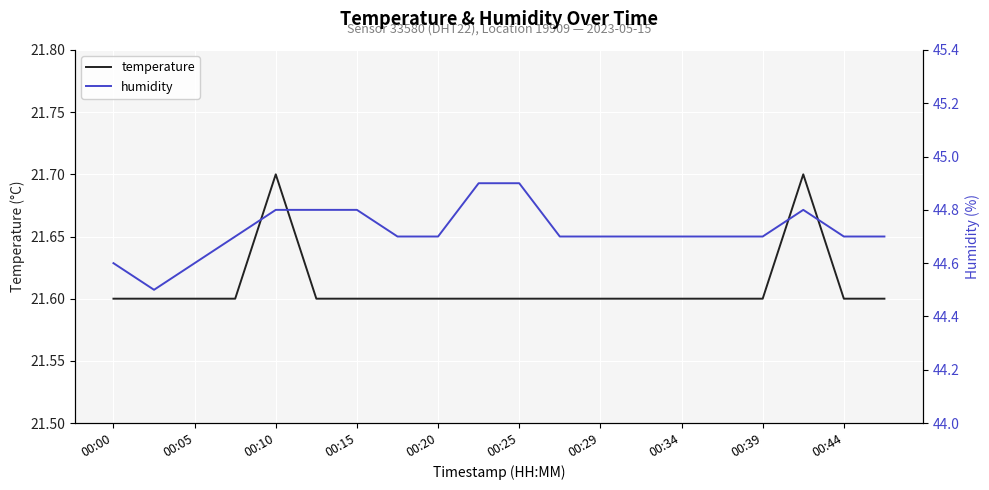

What is the greatest value displayed?

44.9